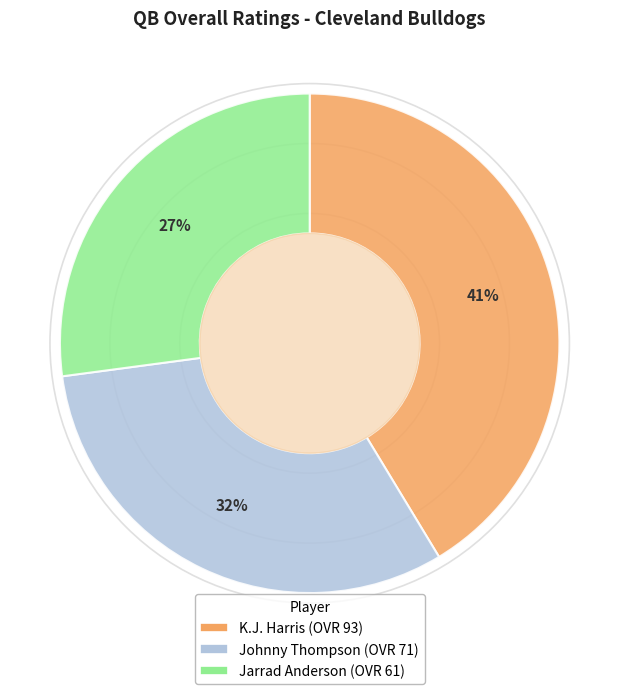

To the nearest percent, what is the combined percentage of K.J. Harris and Jarrad Anderson?

68%